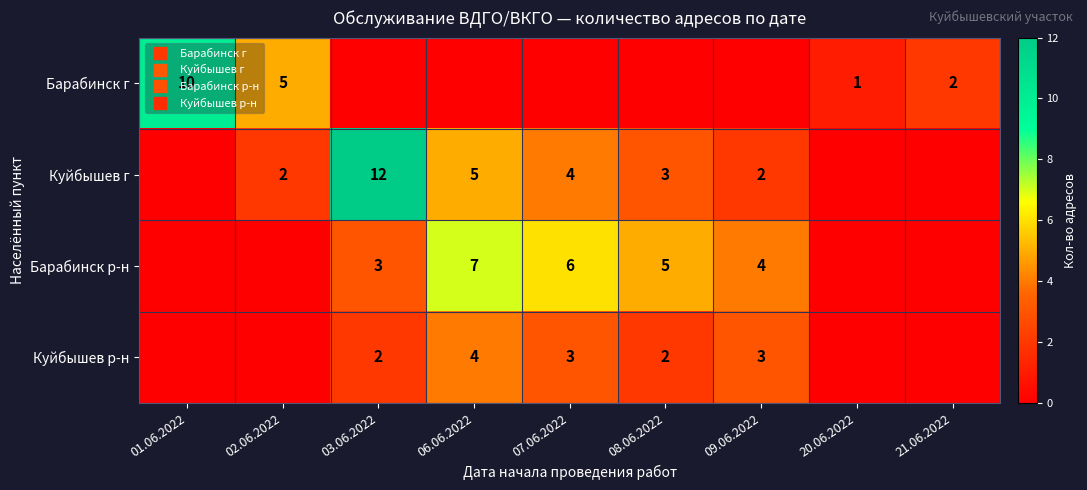

At which label does Куйбышев г first exceed 2?

03.06.2022